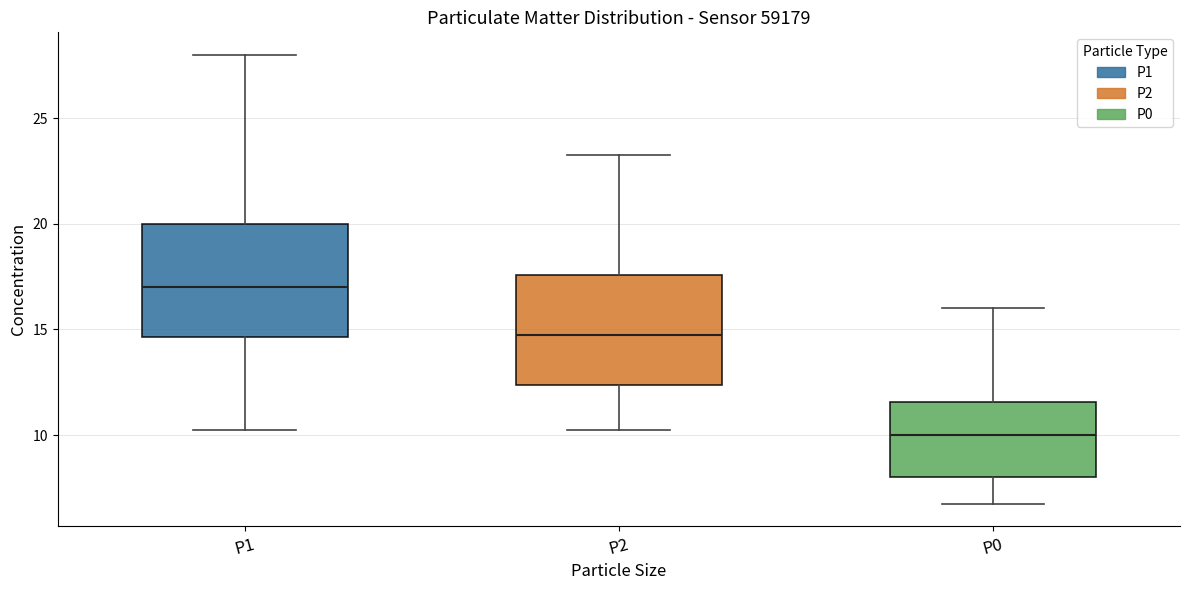

Which box's median line is the highest?

P1